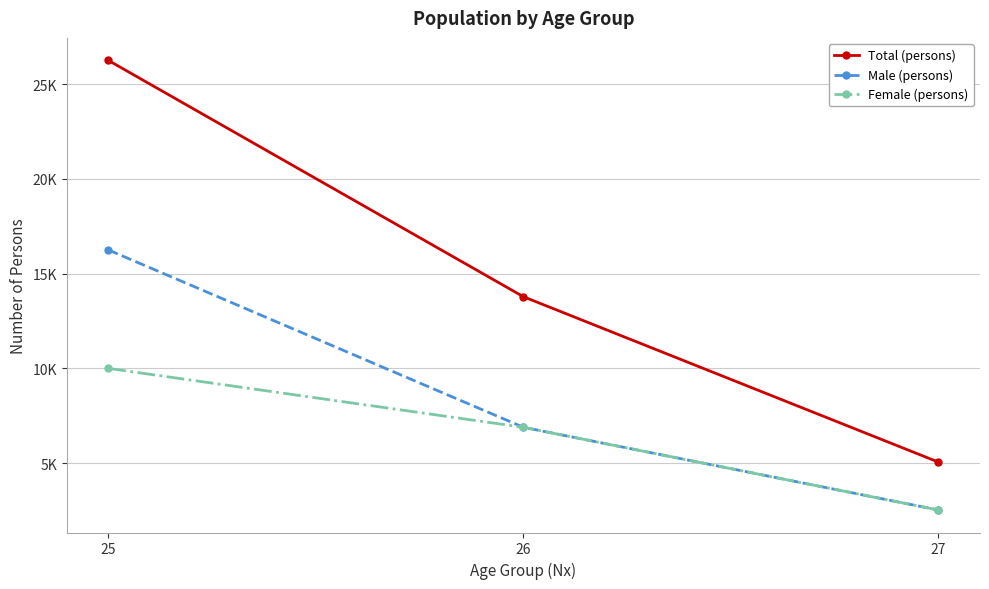

At which label is Total (persons) closest to 15651?

26